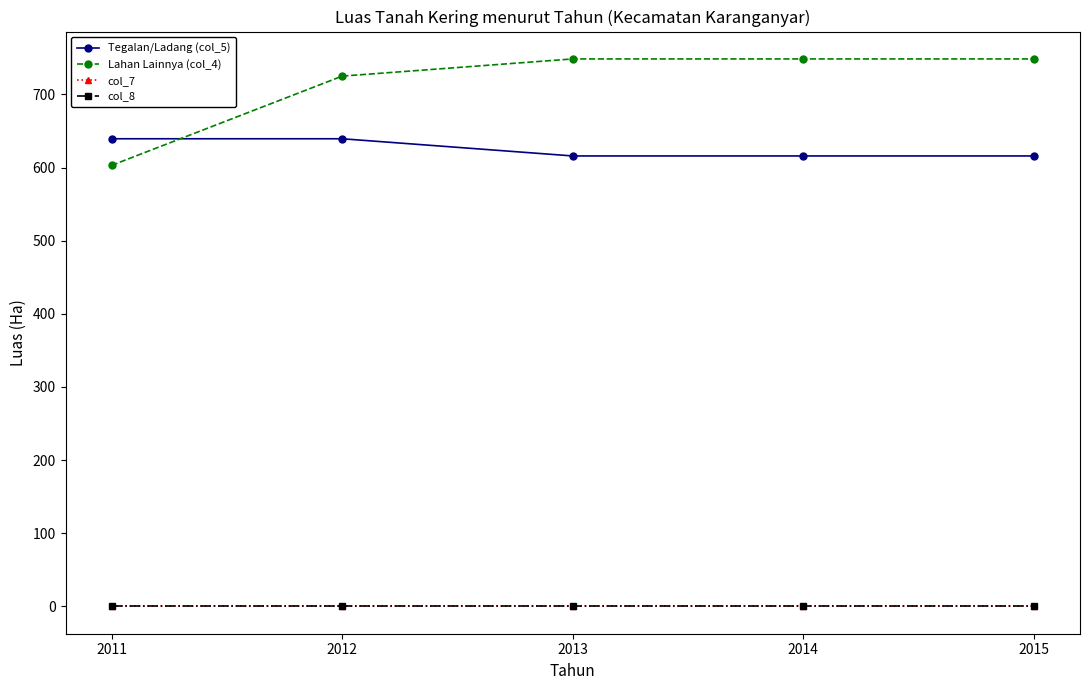

How many lines are shown in the chart?

4